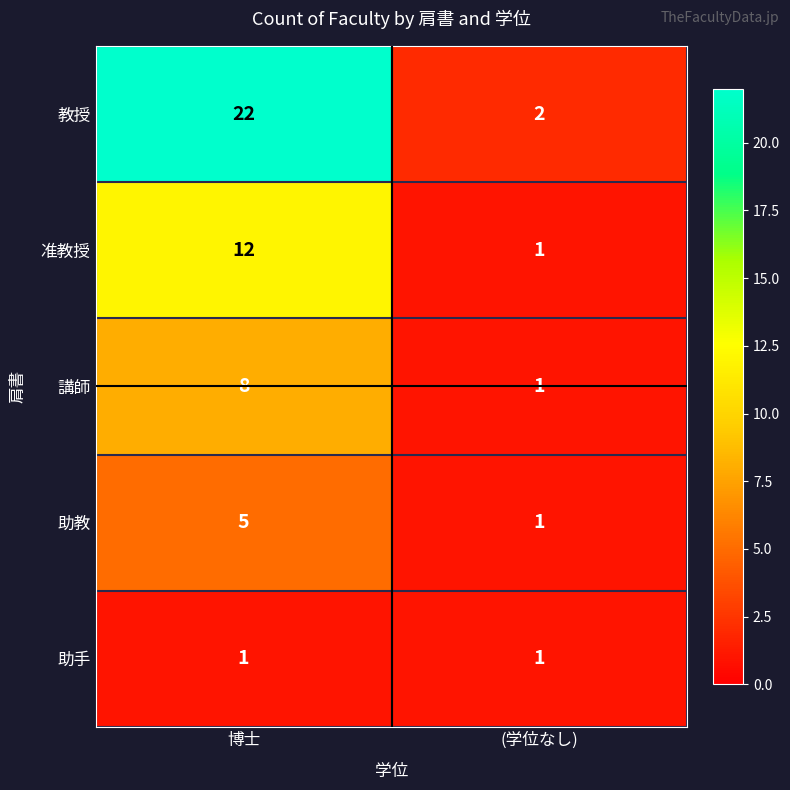

Which series has the largest range (max minus min)?

教授